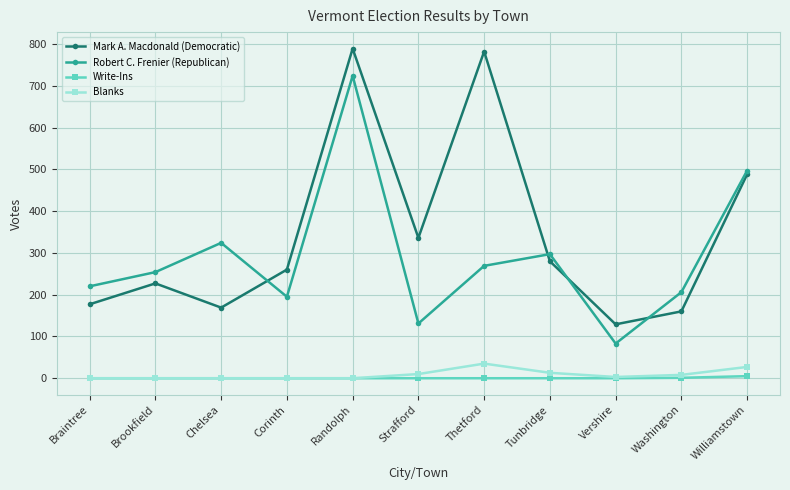

At which category is the sum across all series the highest?

Randolph